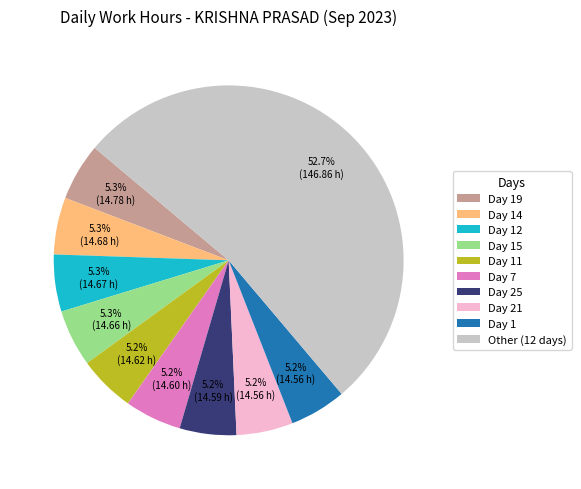

How many slices are in this pie chart?

10